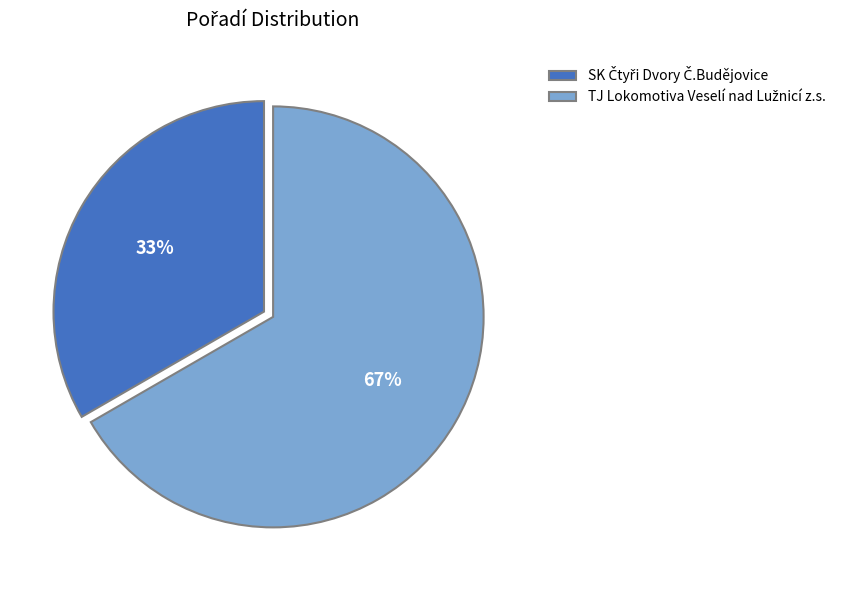

How many segments does this pie chart have?

2